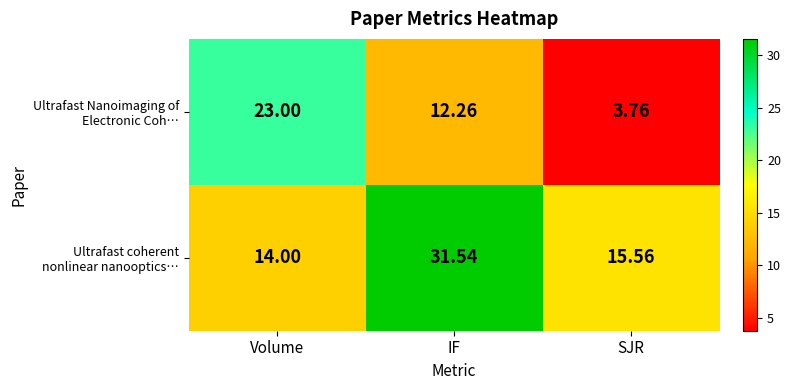

Which category has the highest value across all series?

IF